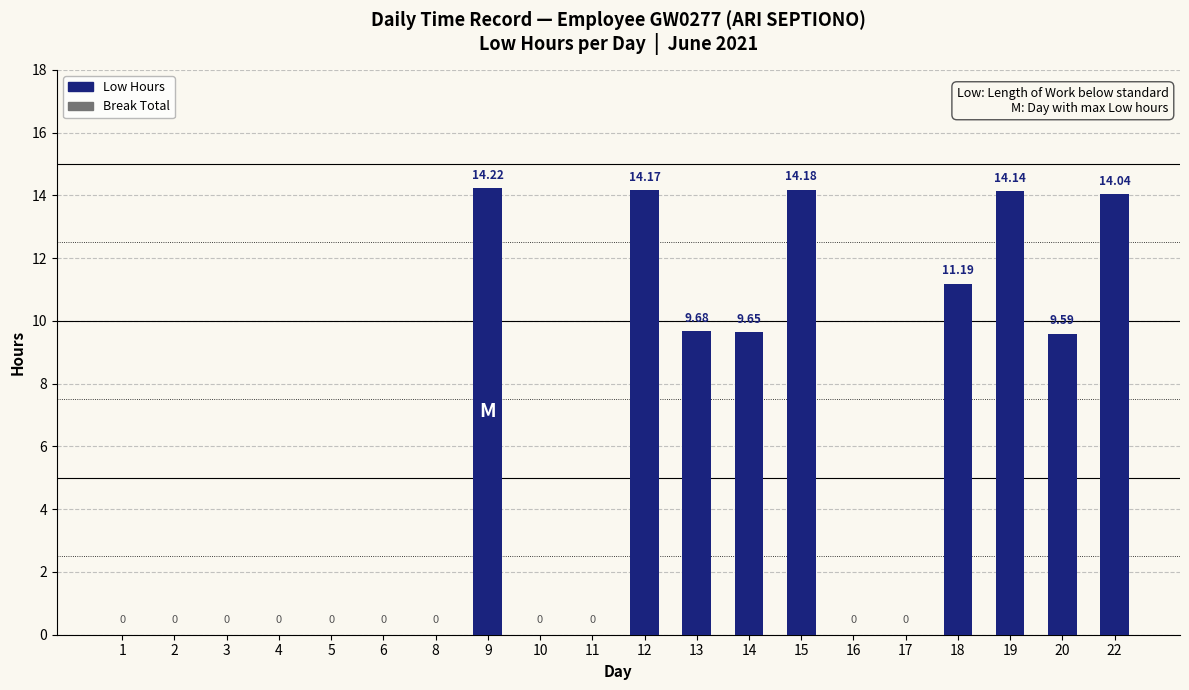

Between 4 and 15, which is larger?

15